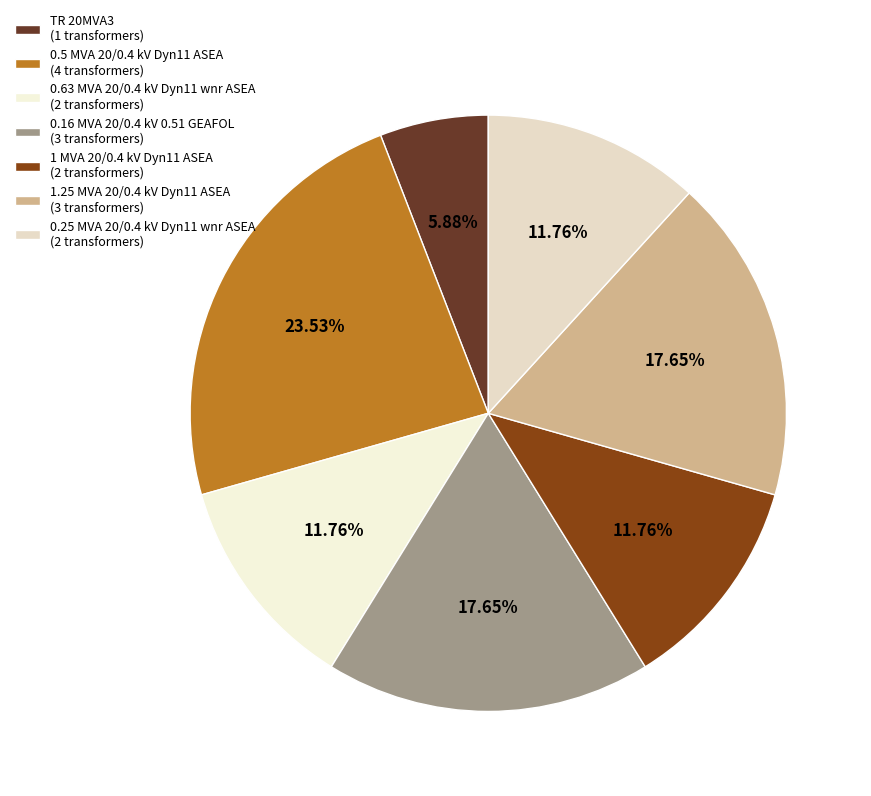

Is it true that 0.25 MVA 20/0.4 kV Dyn11 wnr ASEA is 12% of the pie?

True